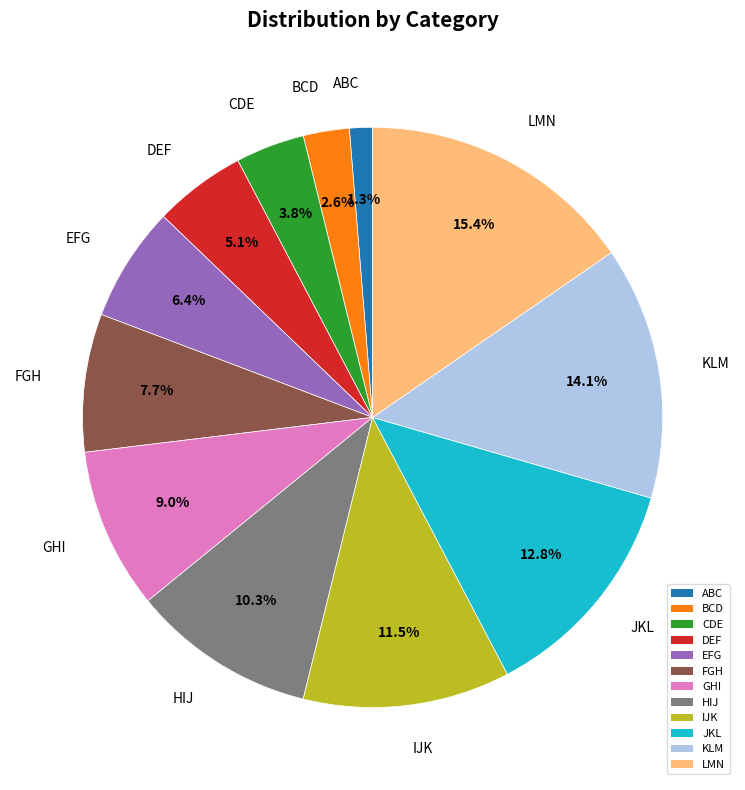

To the nearest percent, what percentage of the pie is BCD?

3%